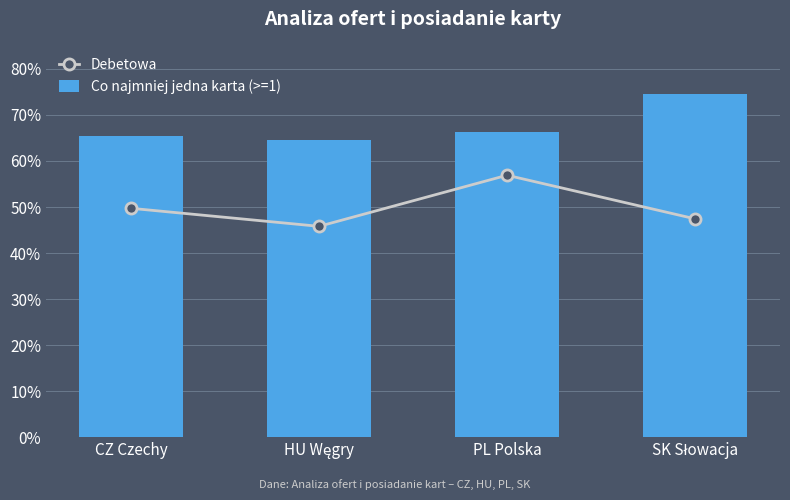

What is the maximum value for Co najmniej jedna karta (>=1)?

0.7